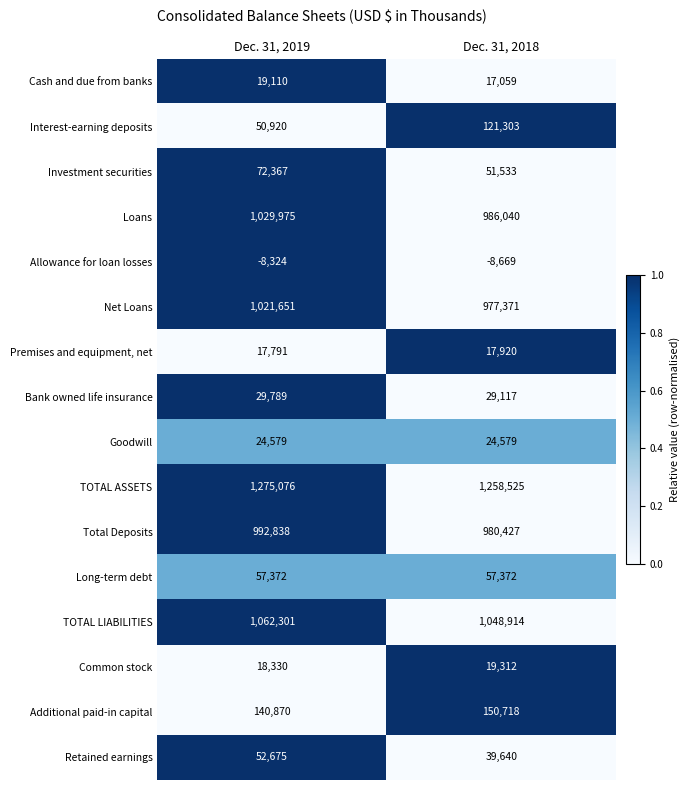

What is the total value across all series at Dec. 31, 2018?

5771161